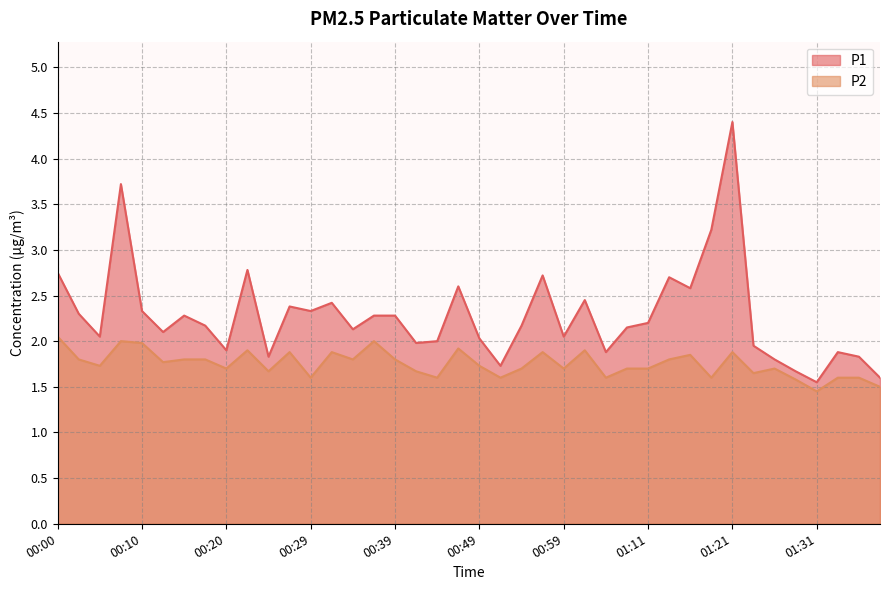

Is it true that P1 equals 1.2 at 00:15?

False